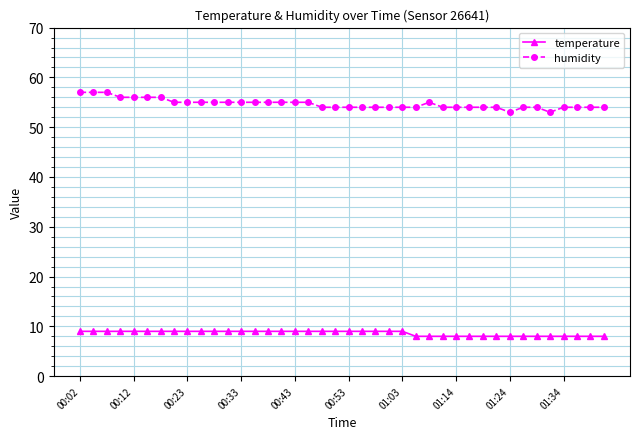

How many data points in temperature are less than 9?

15